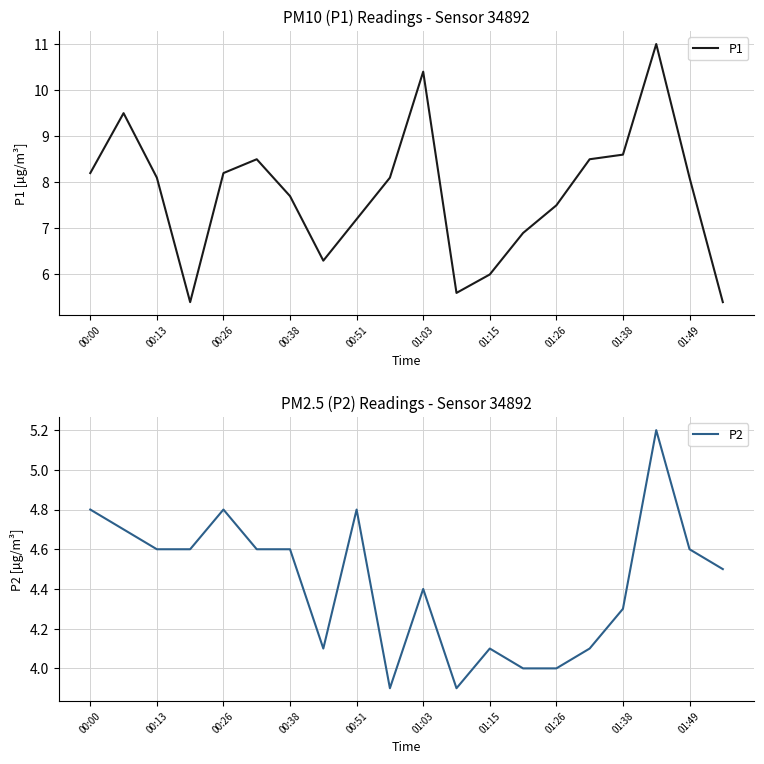

Between 00:00 and 15, which series saw the biggest shift?

P2